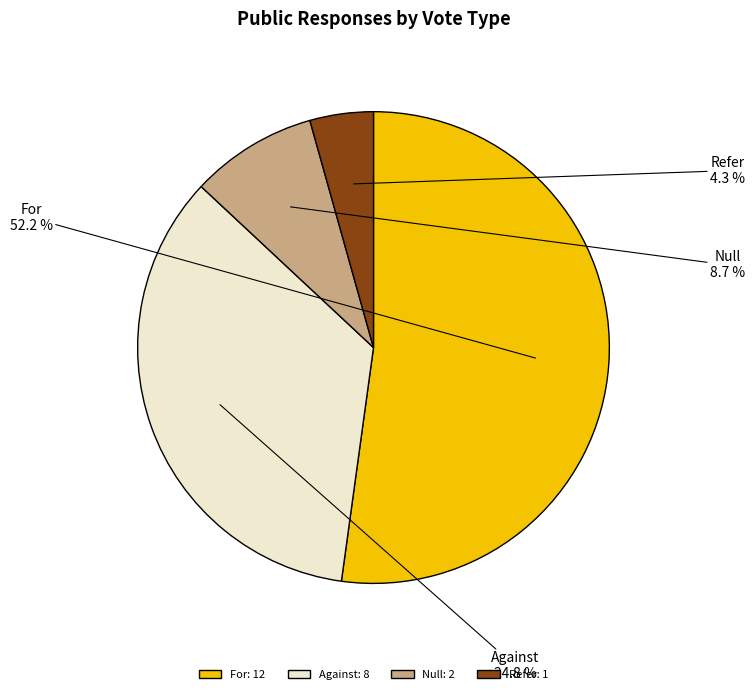

To the nearest percent, what is the average slice percentage?

25%